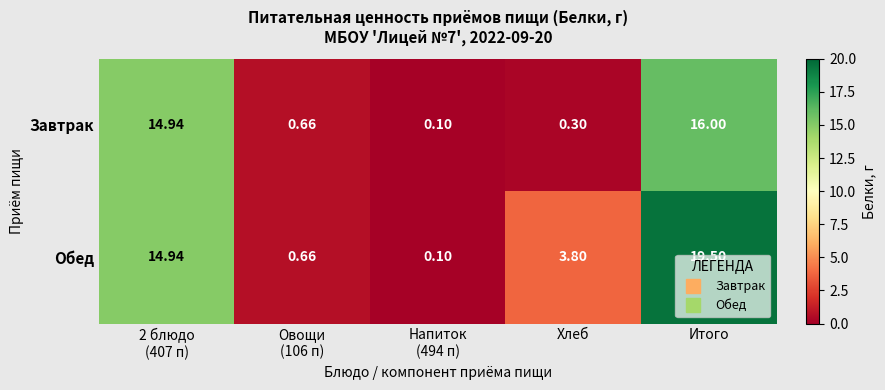

Which series has the largest total across all categories?

Обед